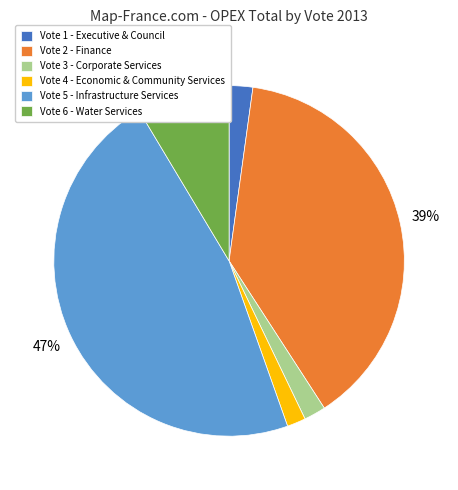

Which category has the biggest portion of the pie?

Vote 5 - Infrastructure Services